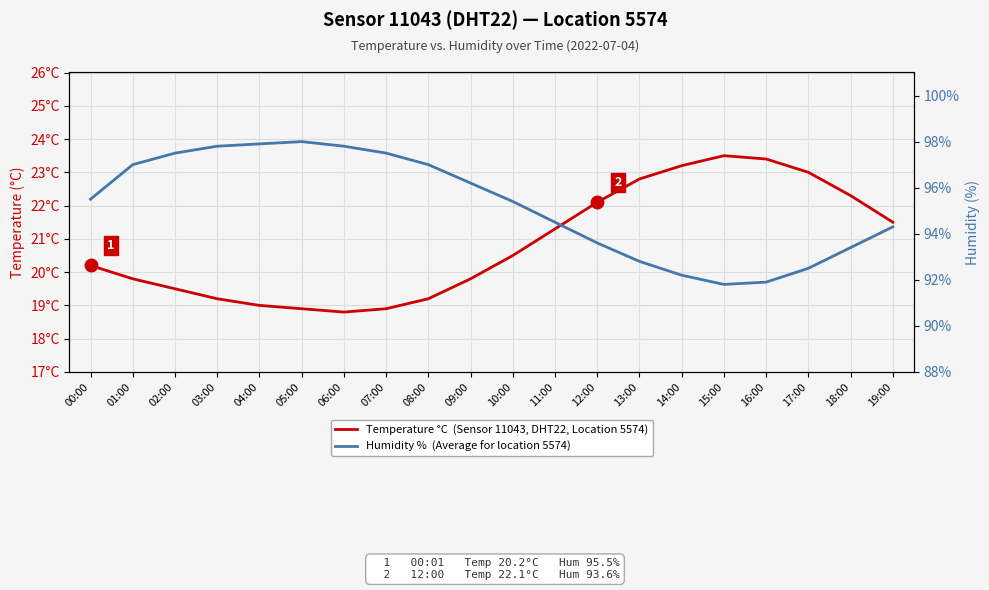

What is the average value of the Humidity %  (Average for location 5574) series?

95.2